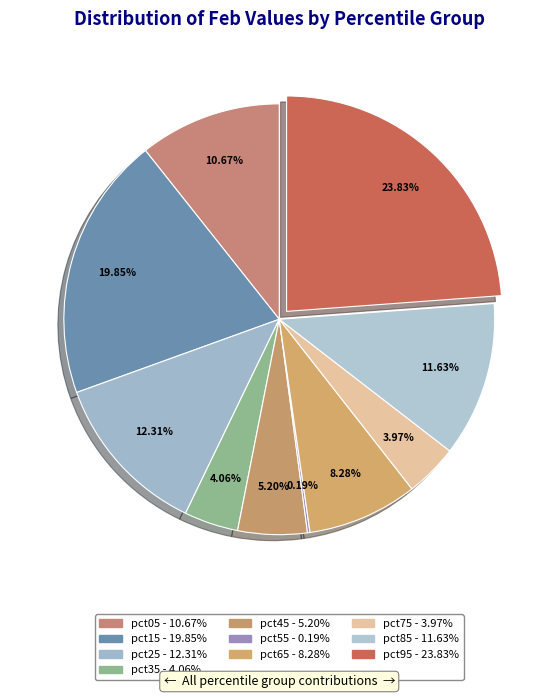

Rank the categories by value from lowest to highest.

pct55, pct75, pct35, pct45, pct65, pct05, pct85, pct25, pct15, pct95